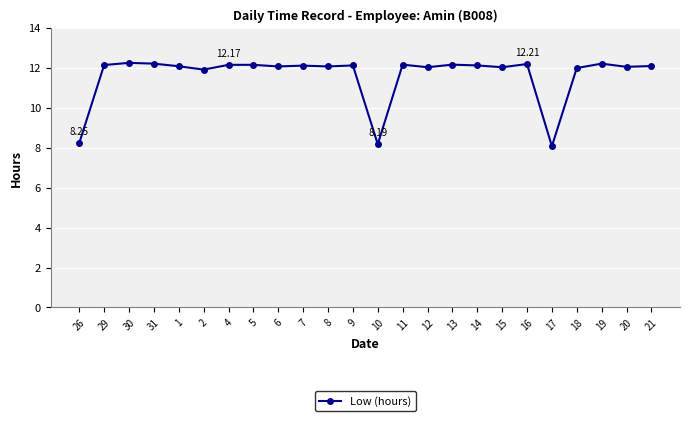

What is the label of the 4th point from the right?

18